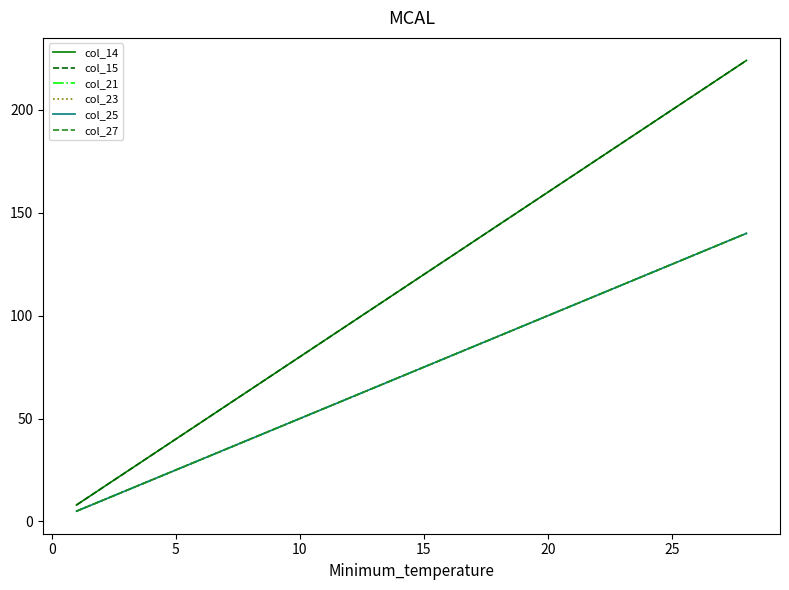

Does the chart display data point markers on the line(s)?

No